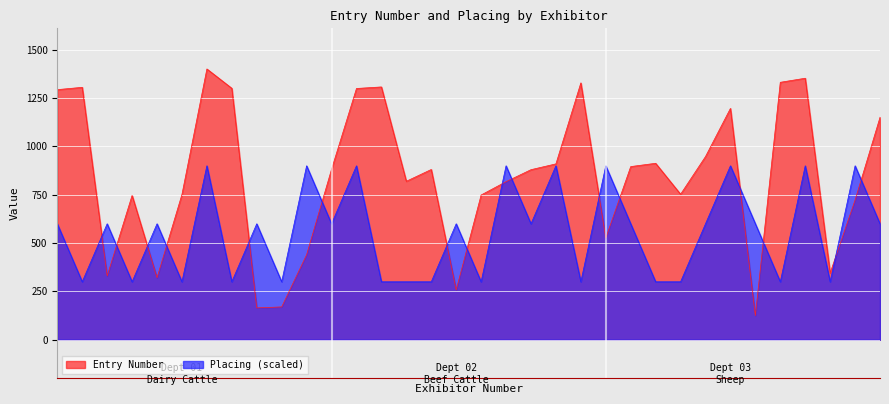

Reading right to left, list all the values displayed in this chart.

Entry Number: 143=1151	99=723	50=346	168=1353	163=1332	18=125	148=1197	126=948	102=753	123=913	121=896	73=527	163=1329	122=910	119=880	113=818	102=749	37=258	119=881	113=820	160=1308	159=1300	119=882	58=440	25=170	23=165	159=1301	172=1401	102=752	47=321	102=747	47=330	159=1306	157=1294
Placing: 143=600	99=900	50=300	168=900	163=300	18=600	148=900	126=600	102=300	123=300	121=600	73=900	163=300	122=900	119=600	113=900	102=300	37=600	119=300	113=300	160=300	159=900	119=600	58=900	25=300	23=600	159=300	172=900	102=300	47=600	102=300	47=600	159=300	157=600